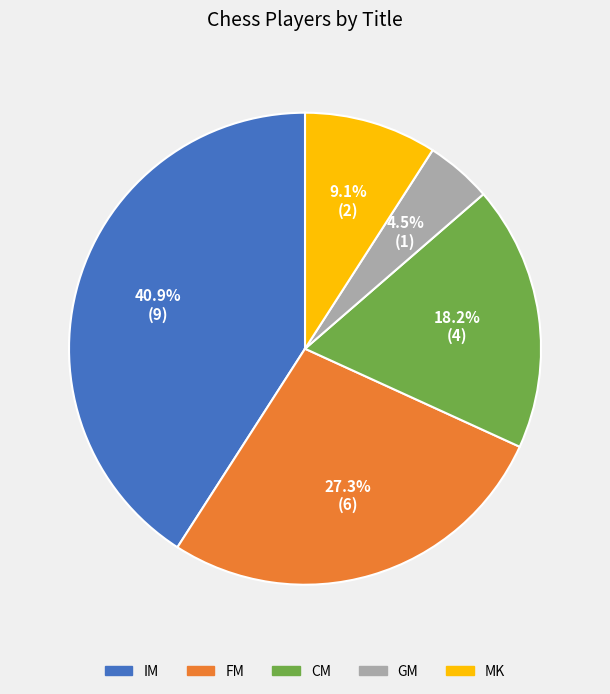

What is the total percentage of MK and GM?

13.6%